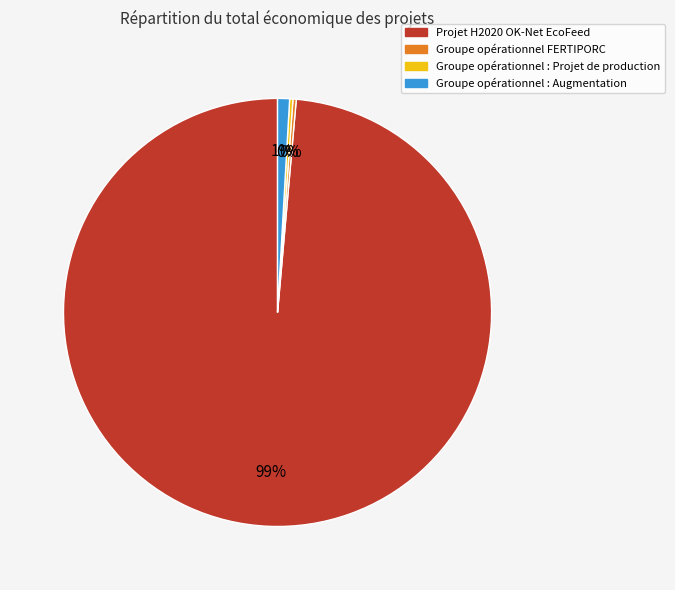

What is the largest slice in the pie chart?

Projet H2020 OK-Net EcoFeed